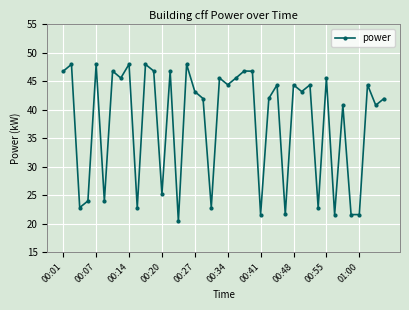

How many values are below 44?

20